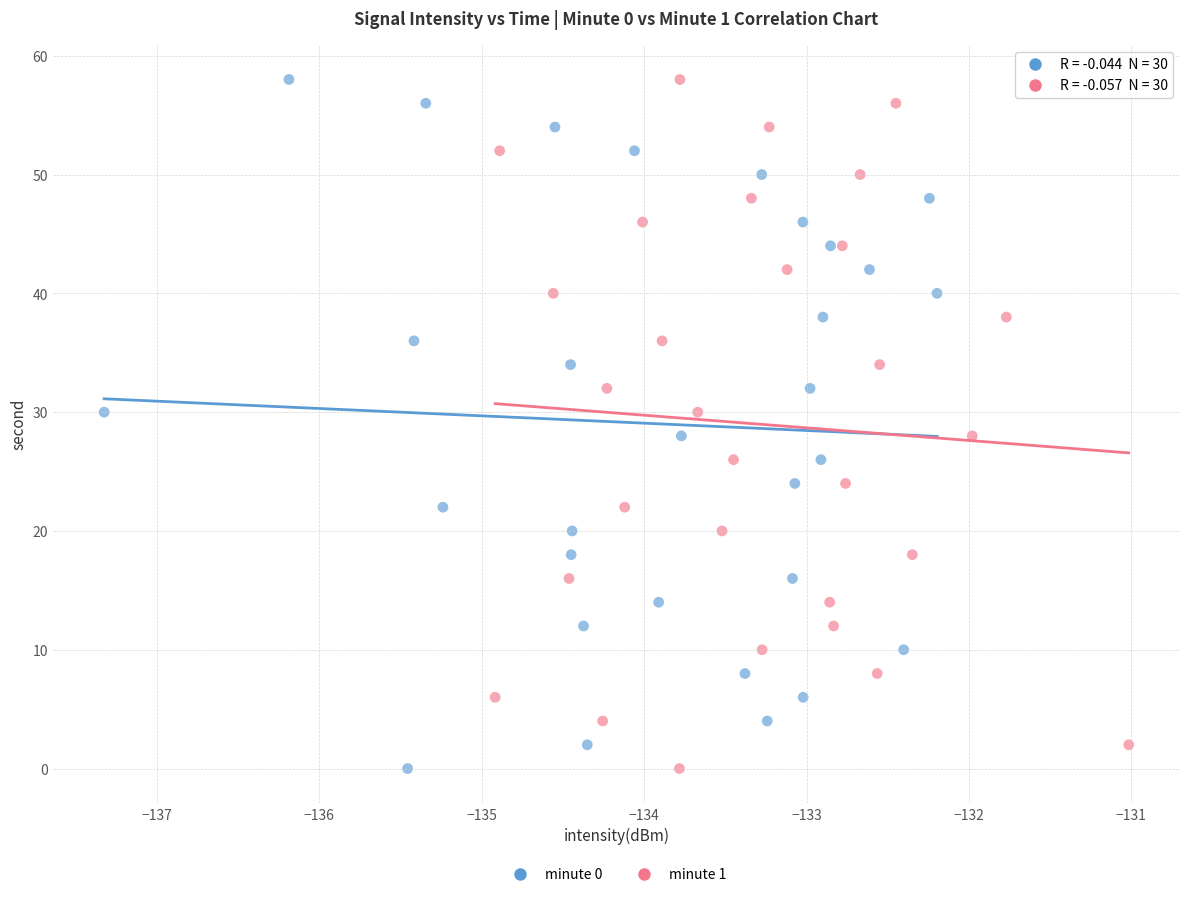

What are all the series names shown in the legend?

minute 0, minute 1